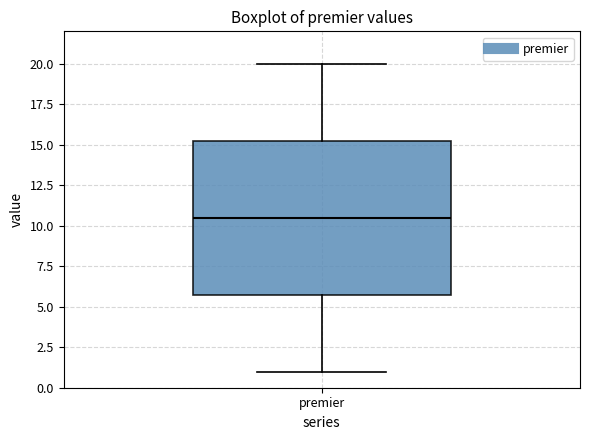

Read this box plot against the y-axis: the position of the median line, the range covered by the box, and the ends of both whiskers. The values are not printed on the chart, so give them approximately, as read against the axis.

median 10.5, box 6.0 to 15.5, whiskers 1.0 to 20.0